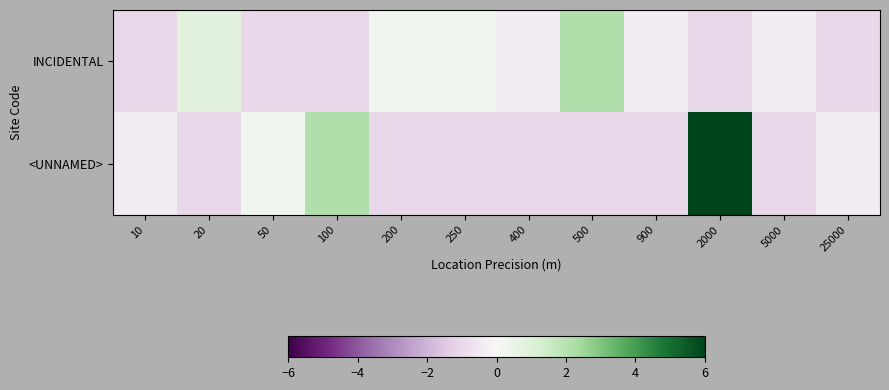

What is the smallest value displayed?

-1.0